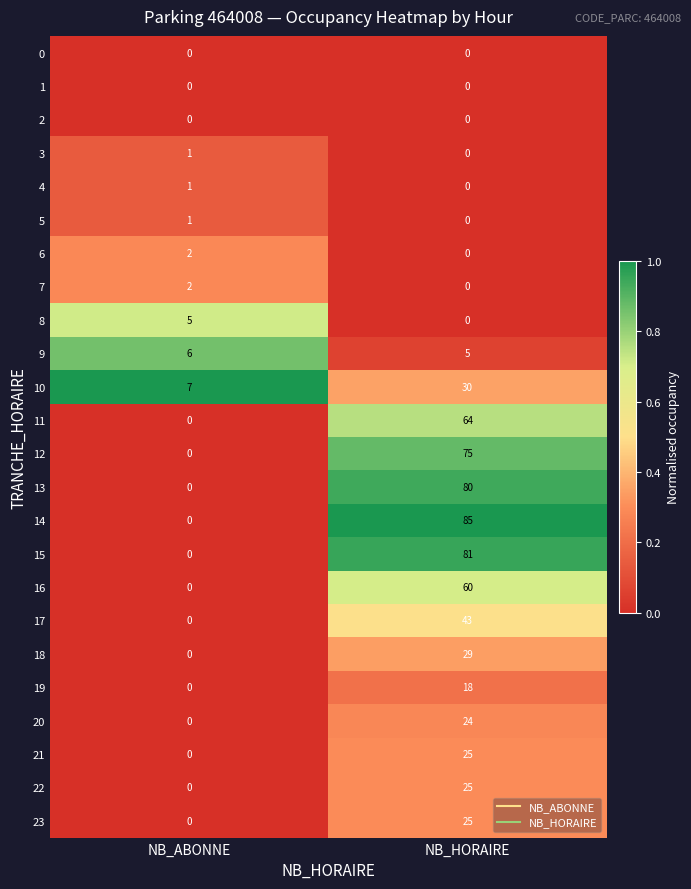

Count the number of data series in this chart.

24